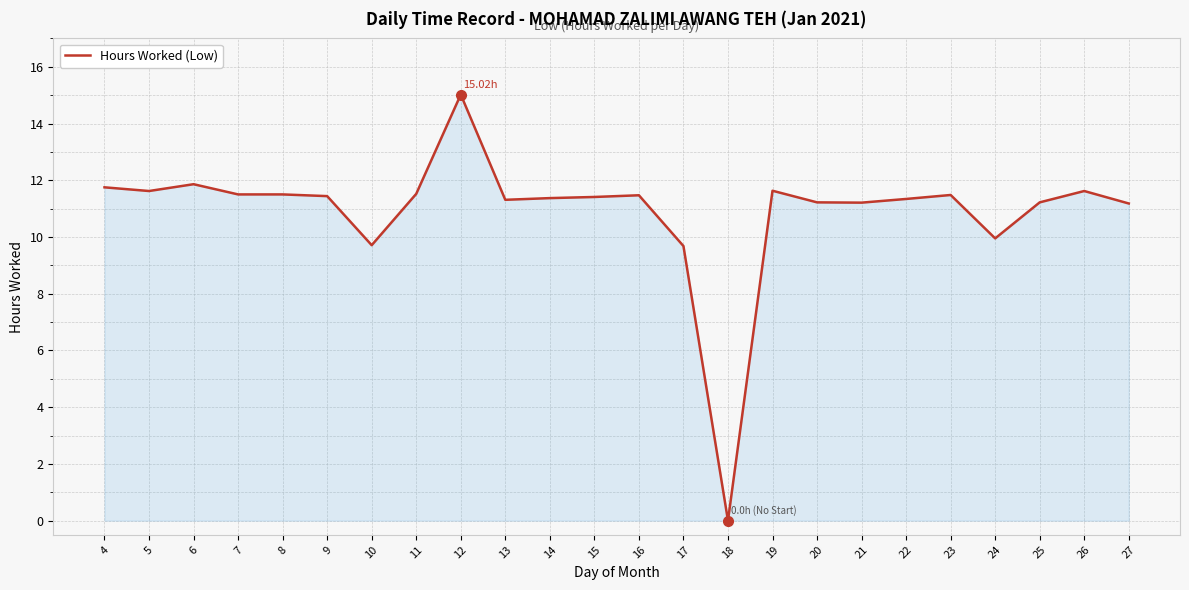

What is the greatest value displayed?

15.0